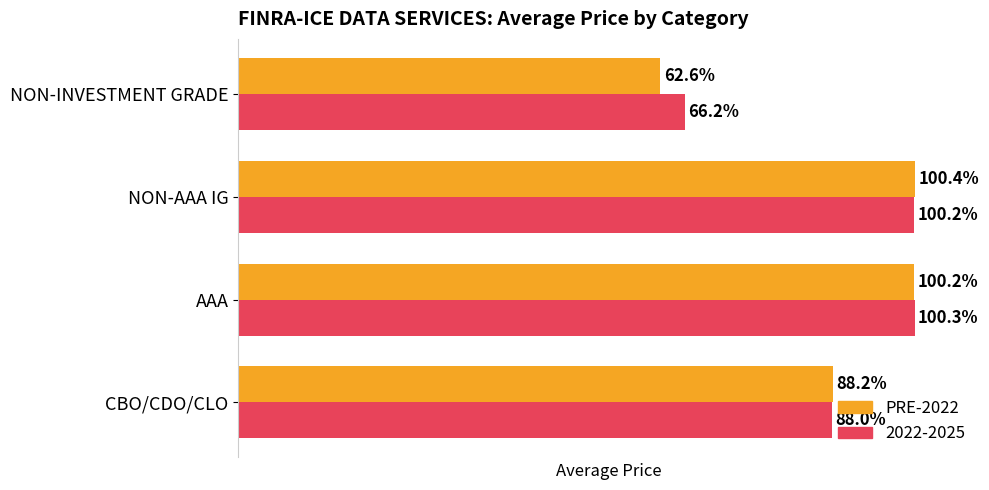

At which category does the chart reach its peak across all series?

NON-AAA IG